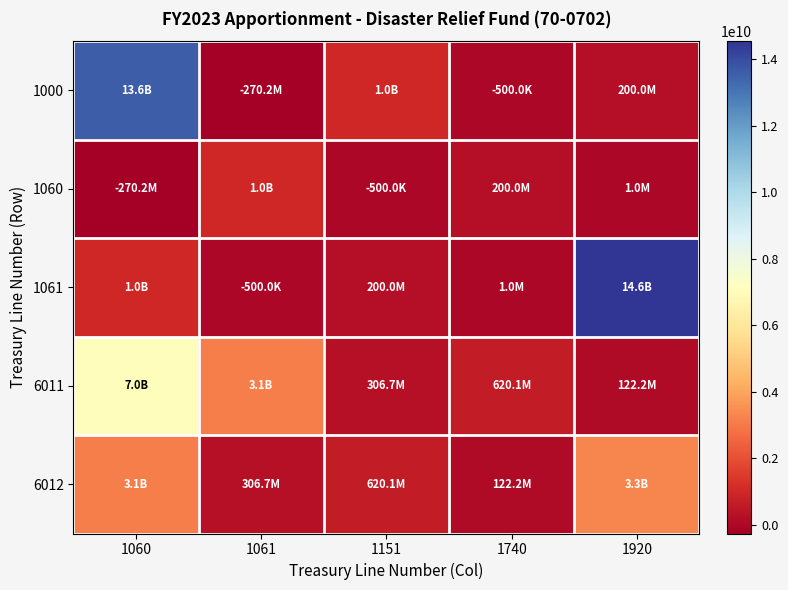

What is the difference between the highest and lowest values at 1151?

1000500000